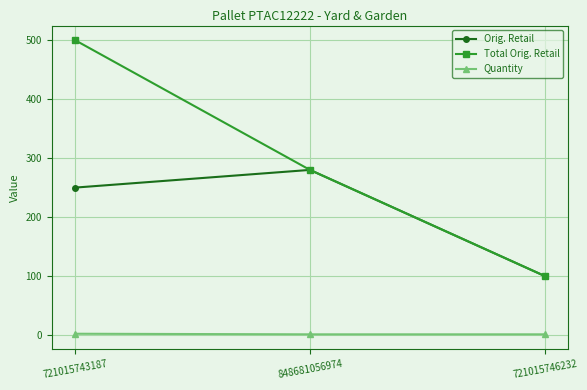

The value of Total Orig. Retail at 848681056974 is 372.2. True or false?

False